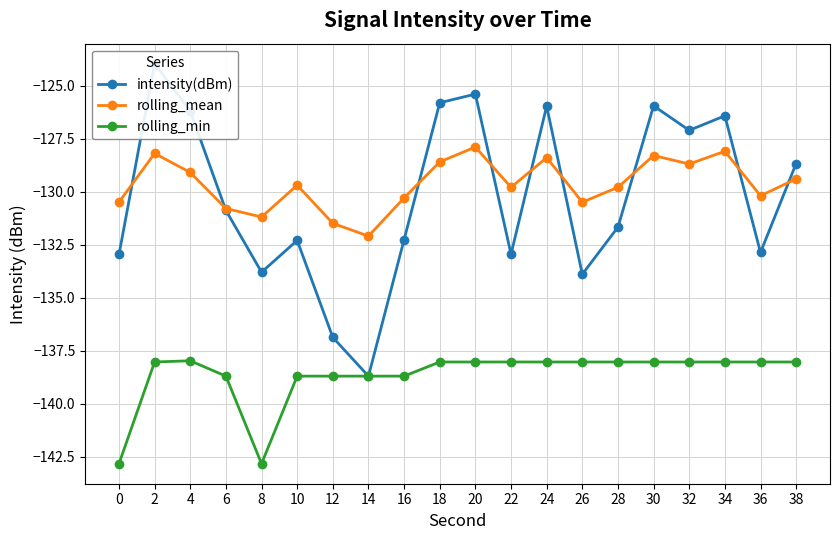

How many values in the rolling_min series are below -138?

19